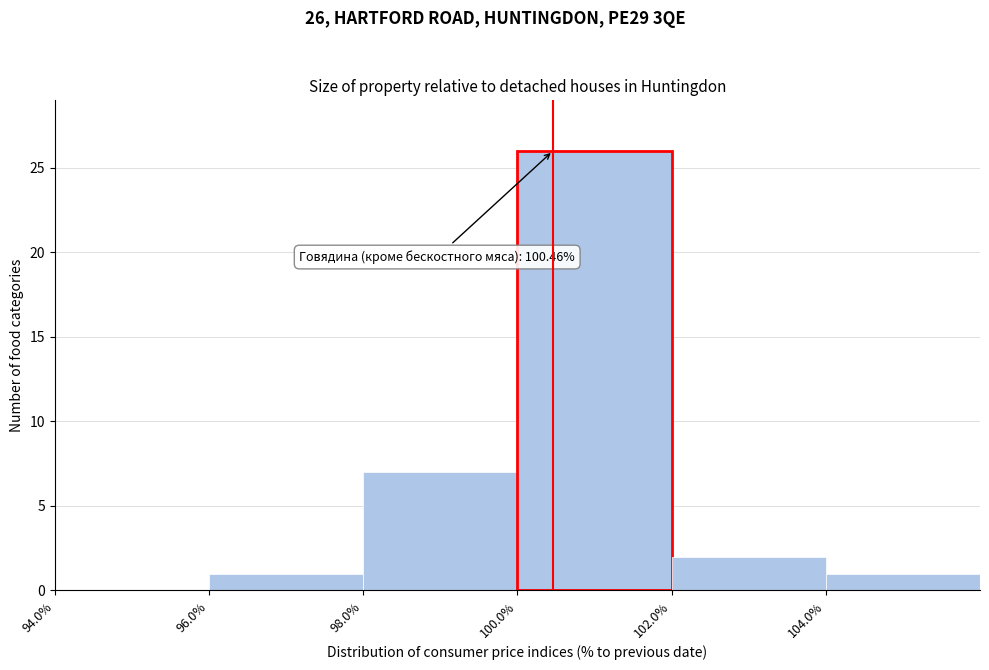

Which range on the x-axis has the tallest bar?

100 to 102